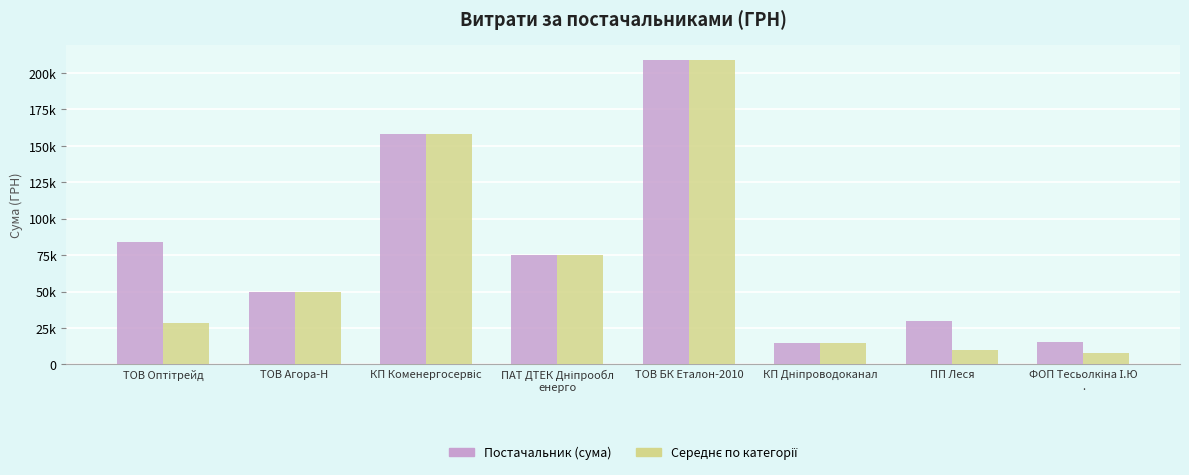

Does the chart contain stacked bars?

No